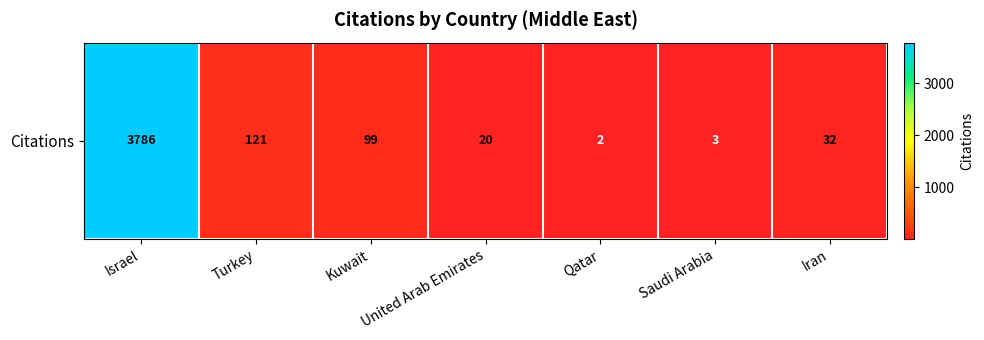

What is the change in value from Israel to Turkey?

-3665